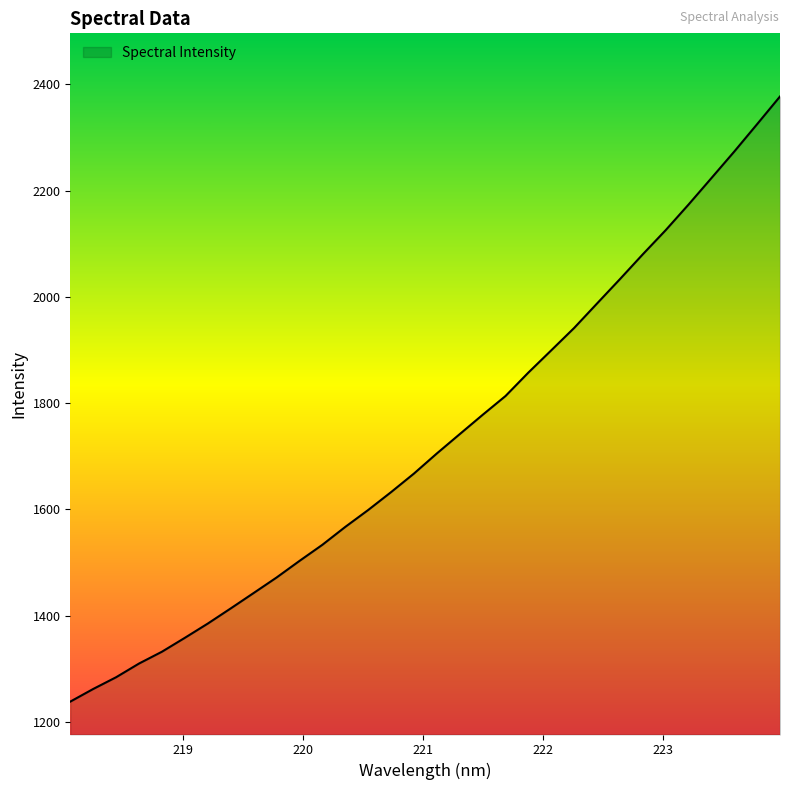

Does the chart display data point markers on the line(s)?

No